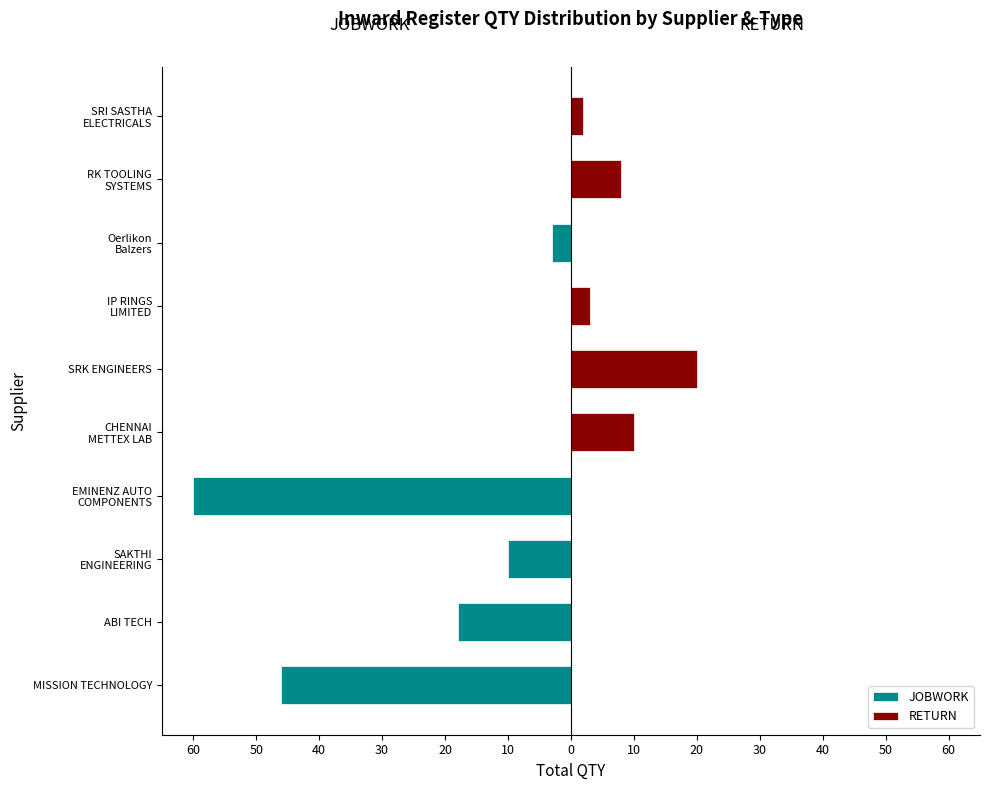

Which has a higher value, 20 or 30?

20